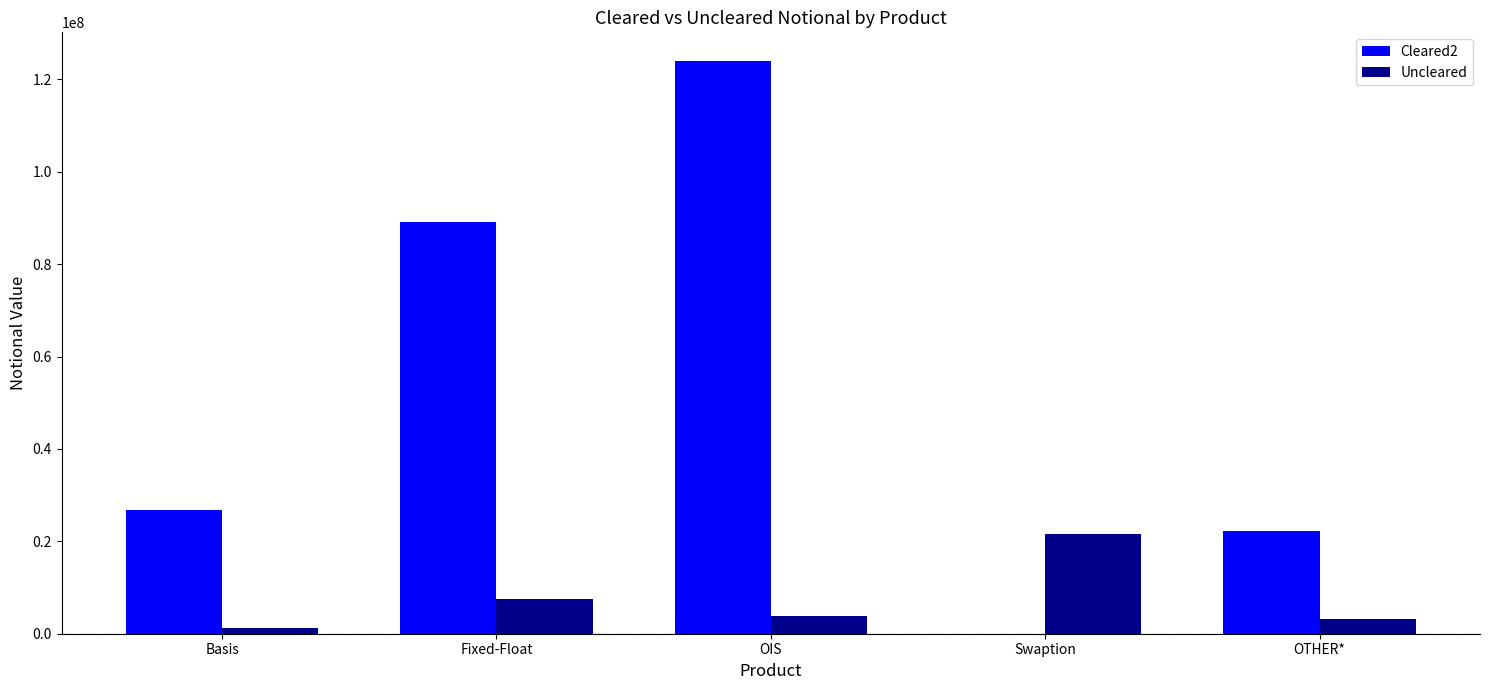

Read the Uncleared value at Swaption.

21610065